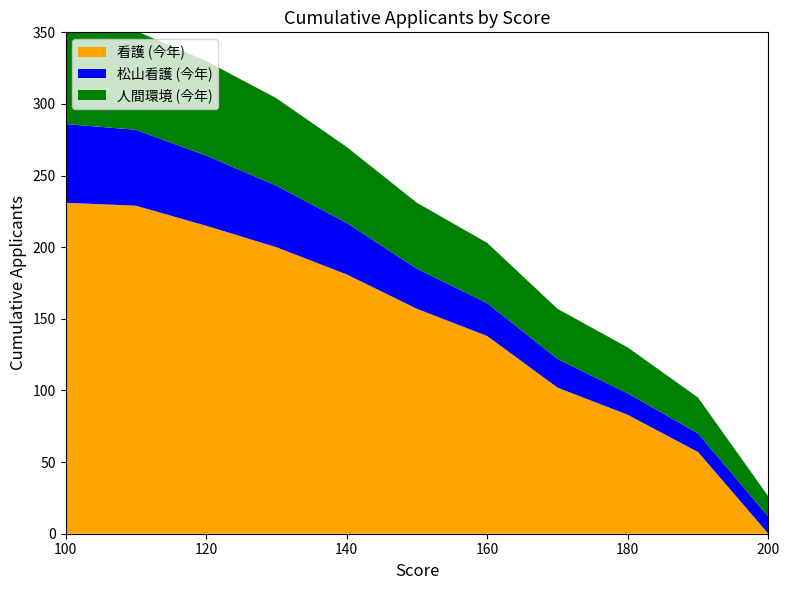

Reading left to right, extract all data points from this chart.

看護 (今年): 231	229	215	200	181	157	138	102	83	57	0
松山看護 (今年): 55	53	49	43	36	28	23	20	15	13	12
人間環境 (今年): 70	69	66	61	53	46	42	35	32	25	14